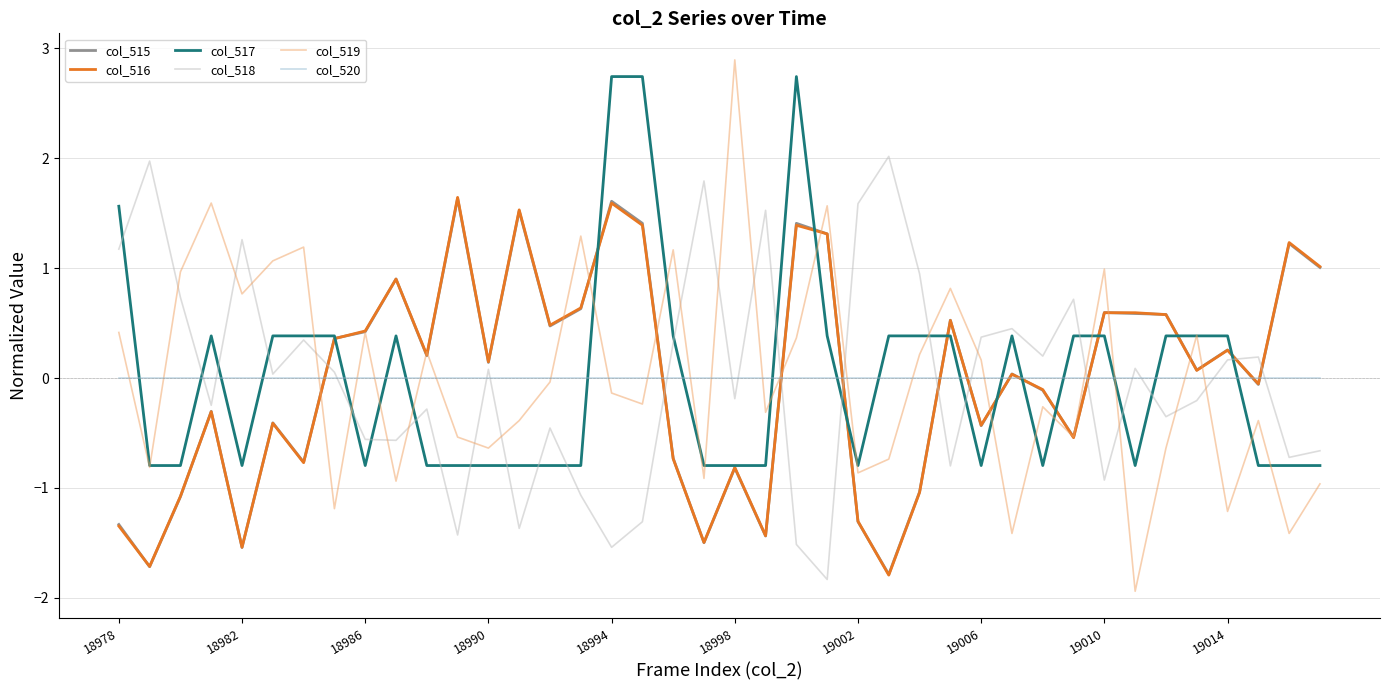

Which series ends up on top after the final intersection of col_520 and col_517?

col_520